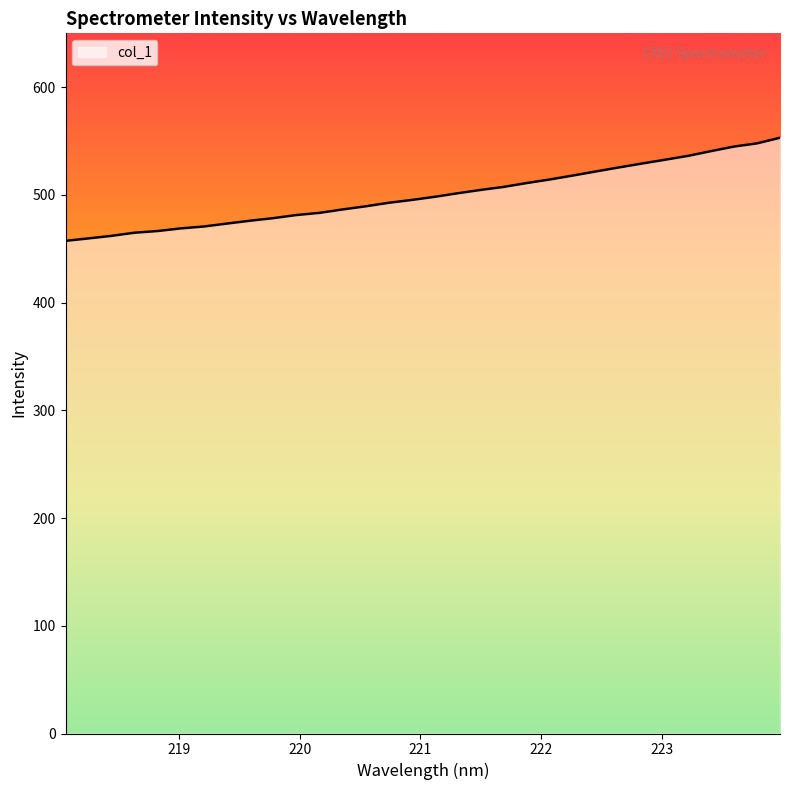

How many lines are shown in the chart?

1